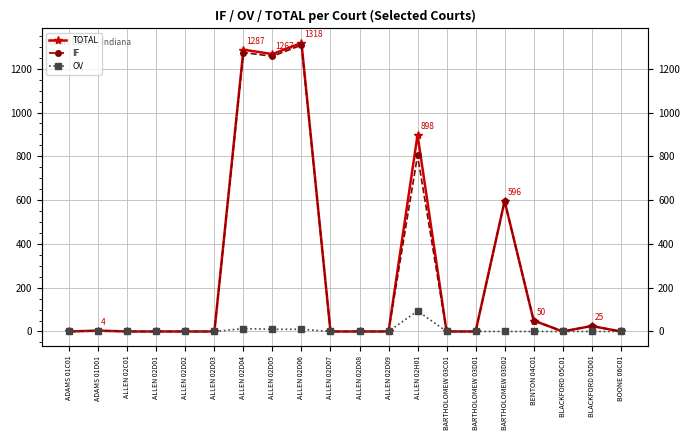

How many series are shown in this chart?

3